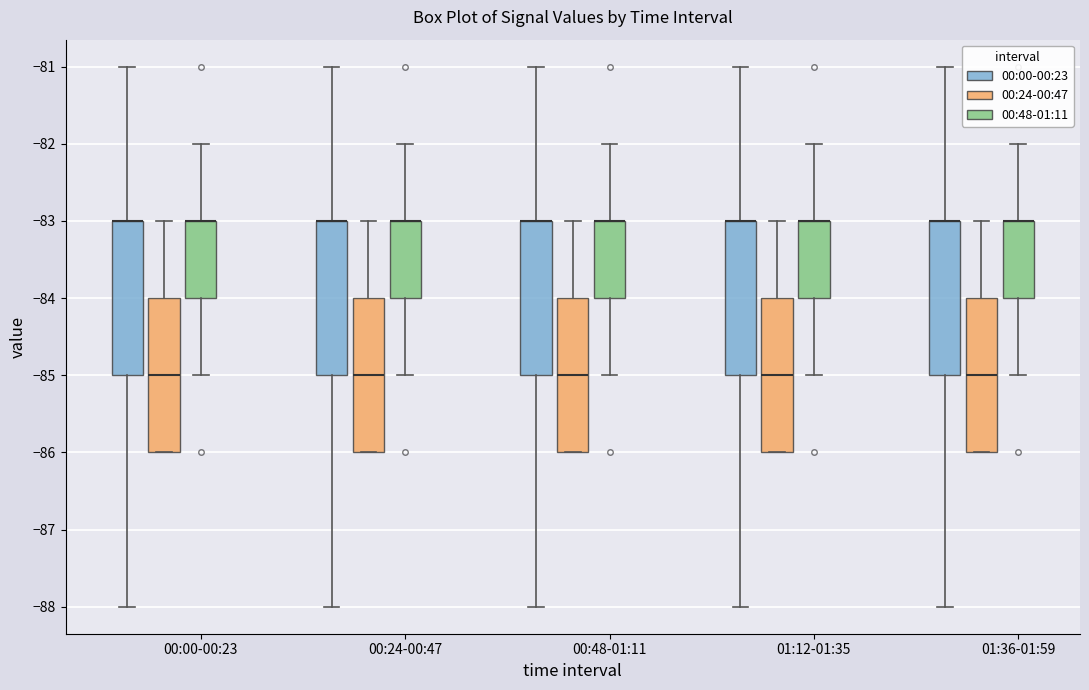

Reading left to right, read every box against the y-axis: the position of its median line, the range the box covers, and the ends of its whiskers. The values are not printed on the chart, so give them approximately, as read against the axis.

00:00-00:23 (00:00-00:23): median -83 (drawn on the box's upper edge), box -85 to -83, whiskers -88 to -81
00:00-00:23 (00:24-00:47): median -85, box -86 to -84, whiskers -86 to -83
00:00-00:23 (00:48-01:11): median -83 (drawn on the box's upper edge), box -84 to -83, whiskers -85 to -82
00:24-00:47 (00:00-00:23): median -83 (drawn on the box's upper edge), box -85 to -83, whiskers -88 to -81
00:24-00:47 (00:24-00:47): median -85, box -86 to -84, whiskers -86 to -83
00:24-00:47 (00:48-01:11): median -83 (drawn on the box's upper edge), box -84 to -83, whiskers -85 to -82
00:48-01:11 (00:00-00:23): median -83 (drawn on the box's upper edge), box -85 to -83, whiskers -88 to -81
00:48-01:11 (00:24-00:47): median -85, box -86 to -84, whiskers -86 to -83
00:48-01:11 (00:48-01:11): median -83 (drawn on the box's upper edge), box -84 to -83, whiskers -85 to -82
01:12-01:35 (00:00-00:23): median -83 (drawn on the box's upper edge), box -85 to -83, whiskers -88 to -81
01:12-01:35 (00:24-00:47): median -85, box -86 to -84, whiskers -86 to -83
01:12-01:35 (00:48-01:11): median -83 (drawn on the box's upper edge), box -84 to -83, whiskers -85 to -82
01:36-01:59 (00:00-00:23): median -83 (drawn on the box's upper edge), box -85 to -83, whiskers -88 to -81
01:36-01:59 (00:24-00:47): median -85, box -86 to -84, whiskers -86 to -83
01:36-01:59 (00:48-01:11): median -83 (drawn on the box's upper edge), box -84 to -83, whiskers -85 to -82